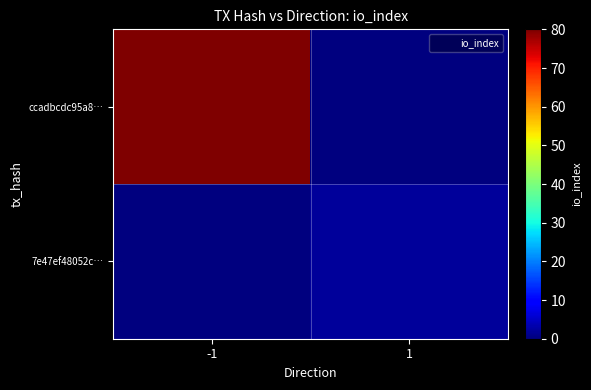

Between -1 and 1, which series saw the biggest shift?

ccadbcdc95a8…